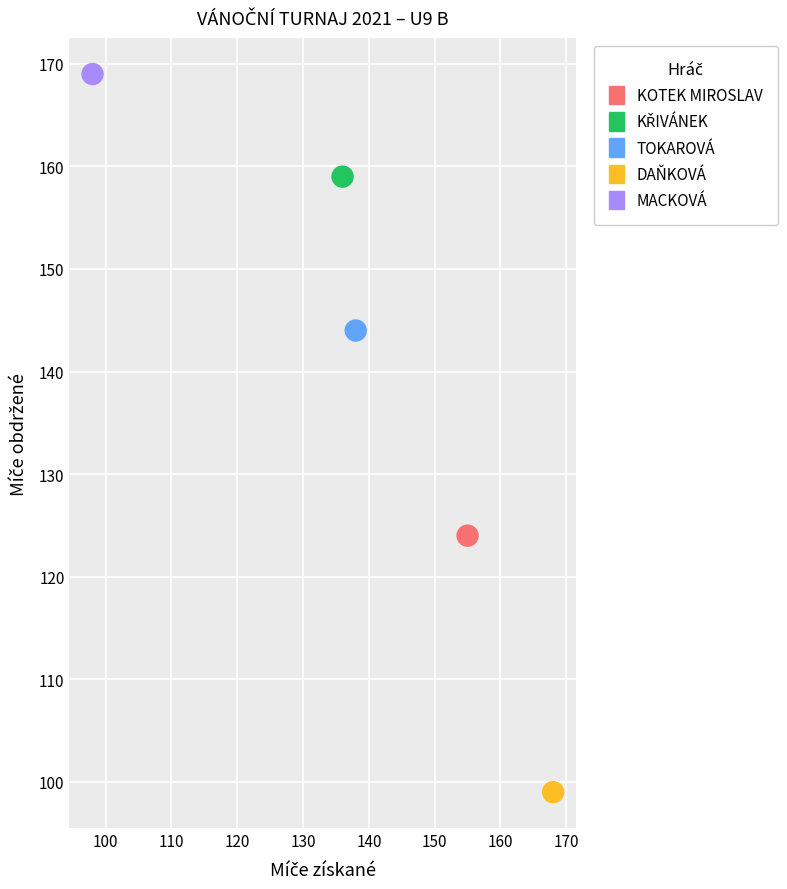

Which series reaches the minimum Y coordinate?

DAŇKOVÁ